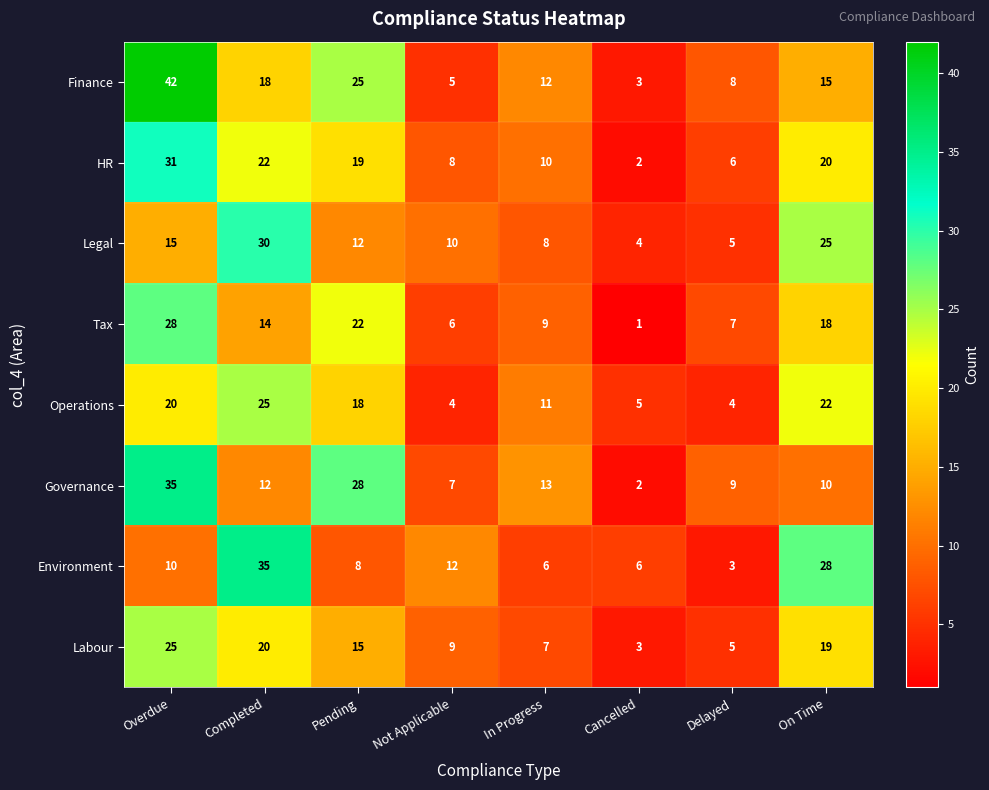

What is the total value across all series at Completed?

176